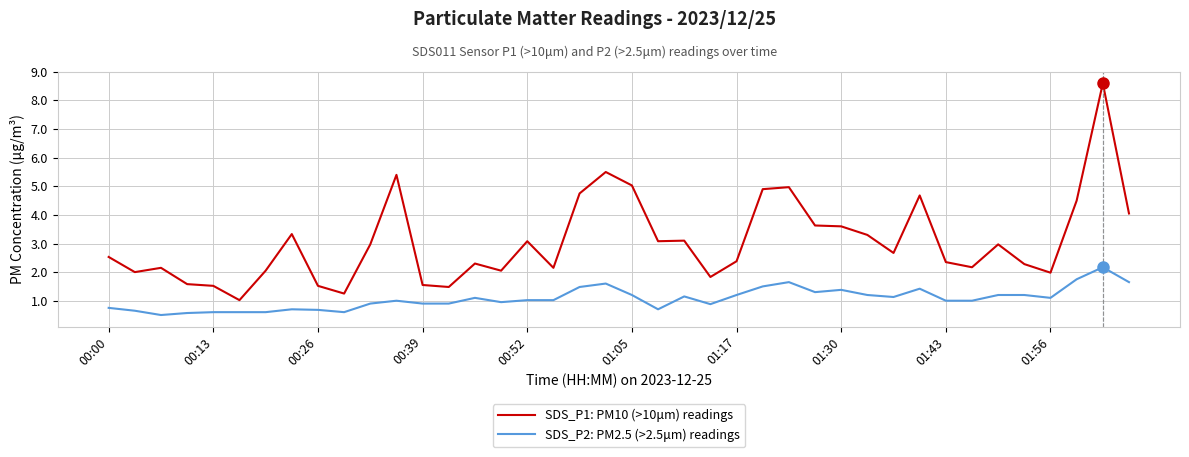

At how many categories does at least one series exceed 4?

10